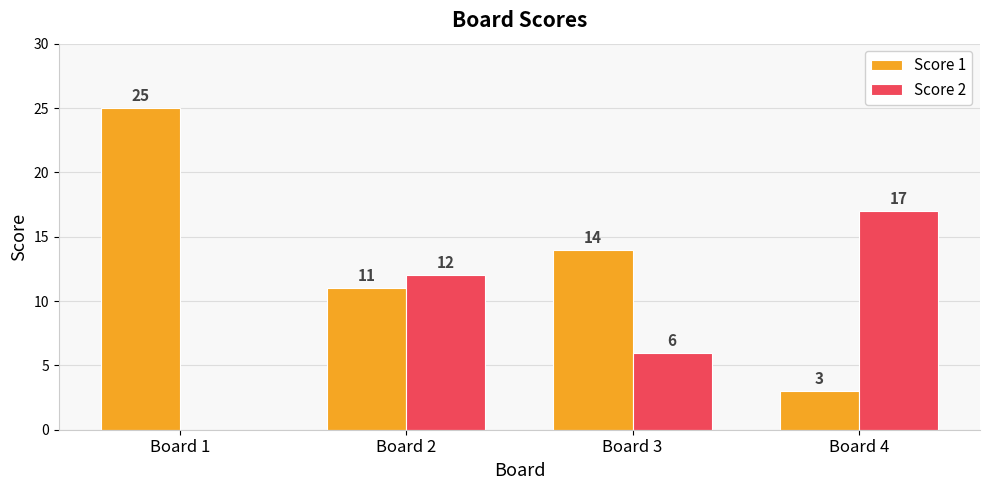

What are all the series names shown in the legend?

Score 1, Score 2